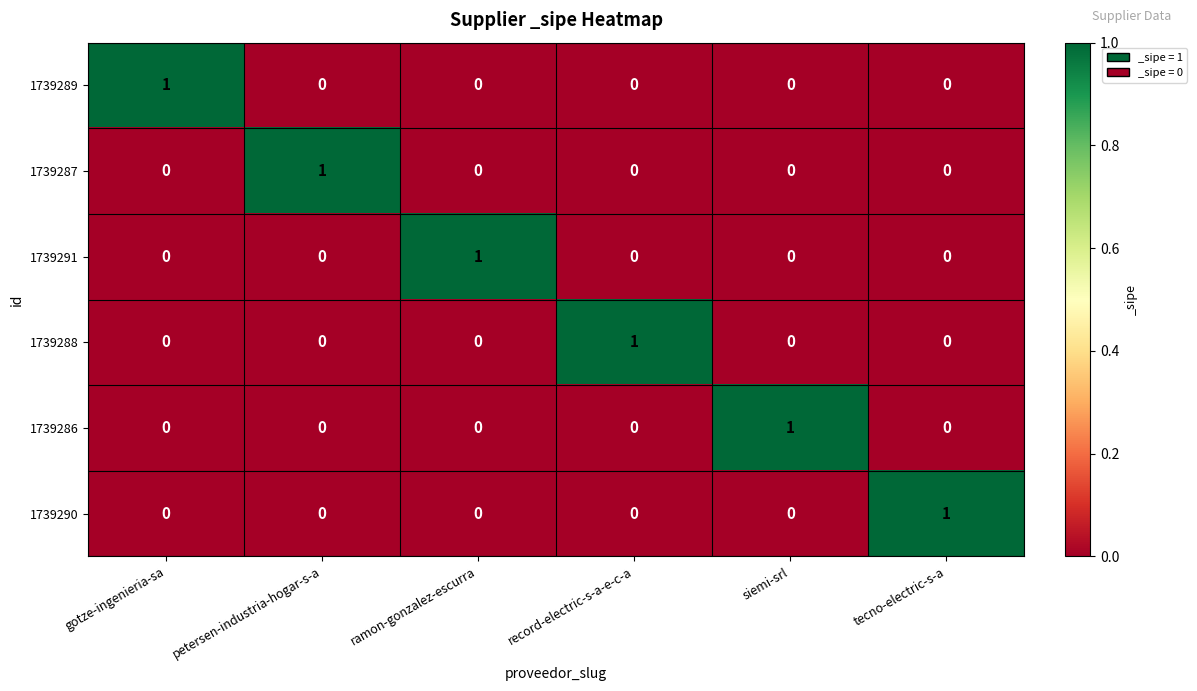

At which label does 1739288 reach its peak?

record-electric-s-a-e-c-a